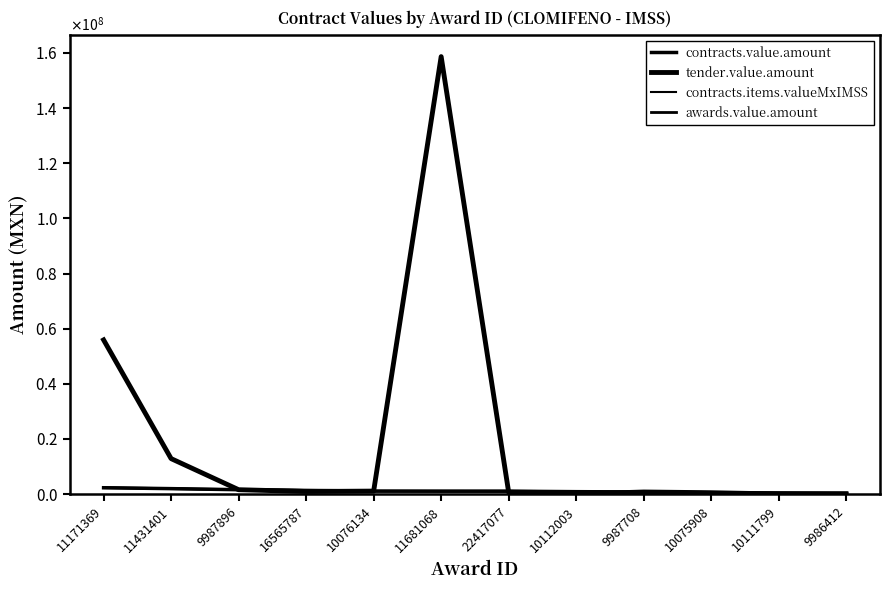

Is this an area chart (filled region under the line)?

No